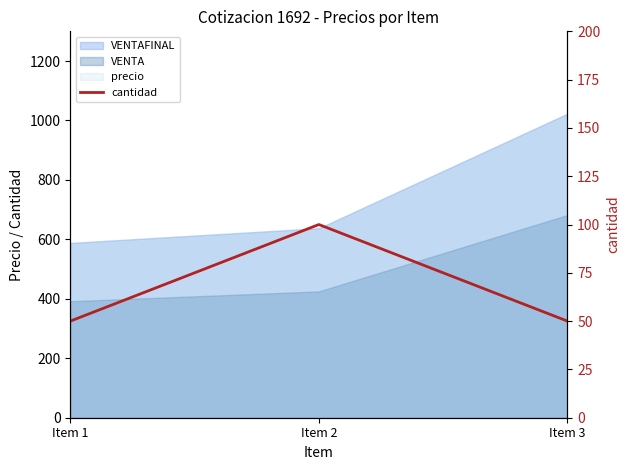

The value at Item 2 is 142. True or false?

False